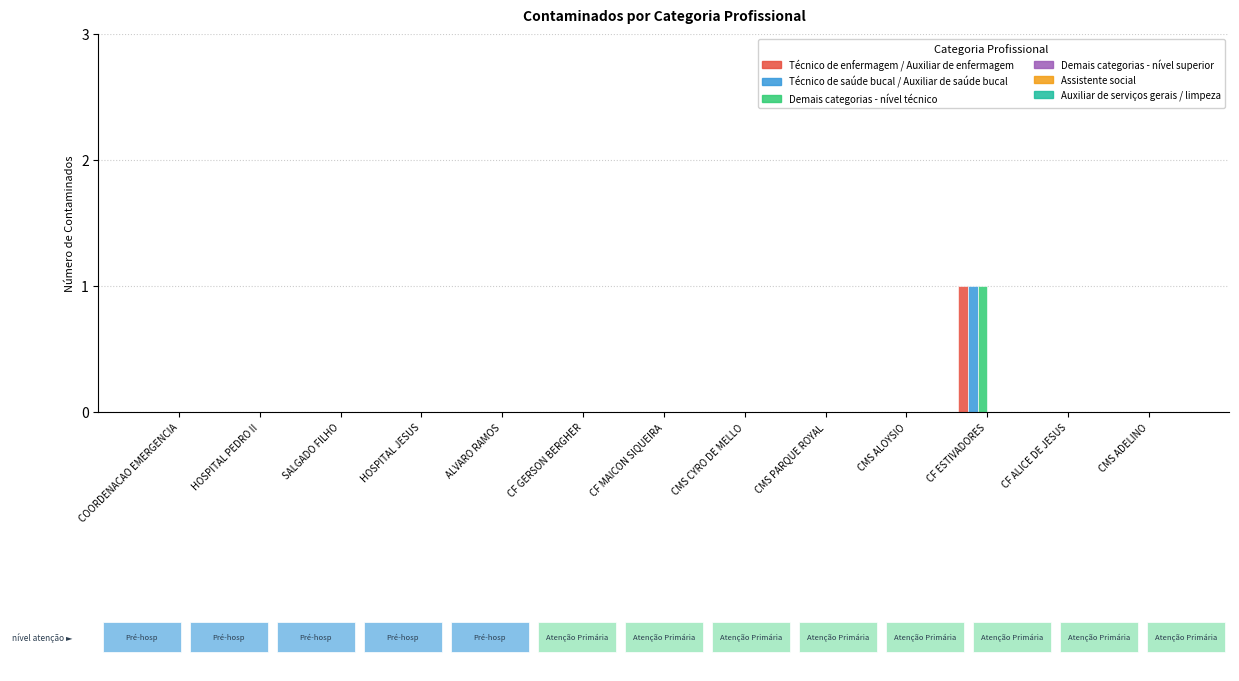

At which label does Demais categorias - nível técnico reach its peak?

CF ESTIVADORES